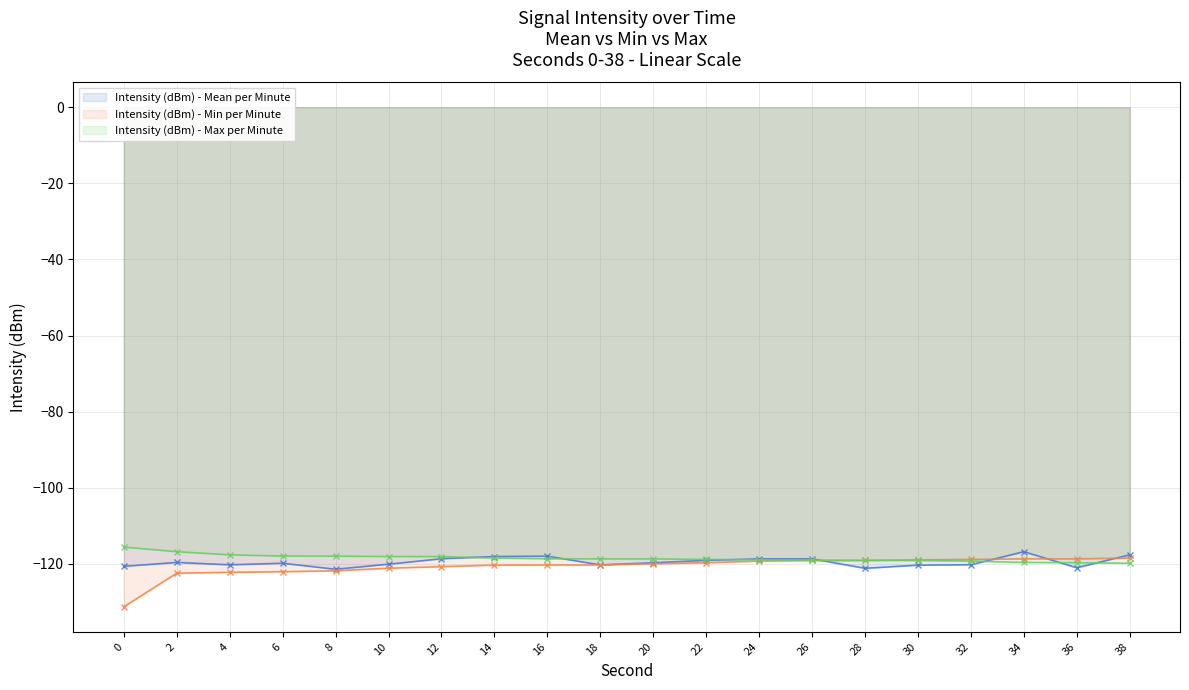

What are all the series names shown in the legend?

Intensity (dBm) - Mean per Minute, Intensity (dBm) - Min per Minute, Intensity (dBm) - Max per Minute